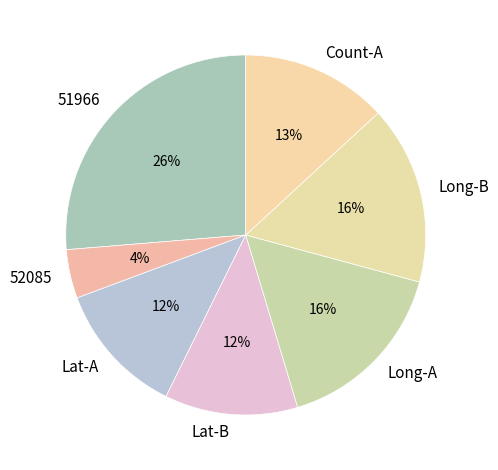

To the nearest percent, what is the average slice percentage?

14%